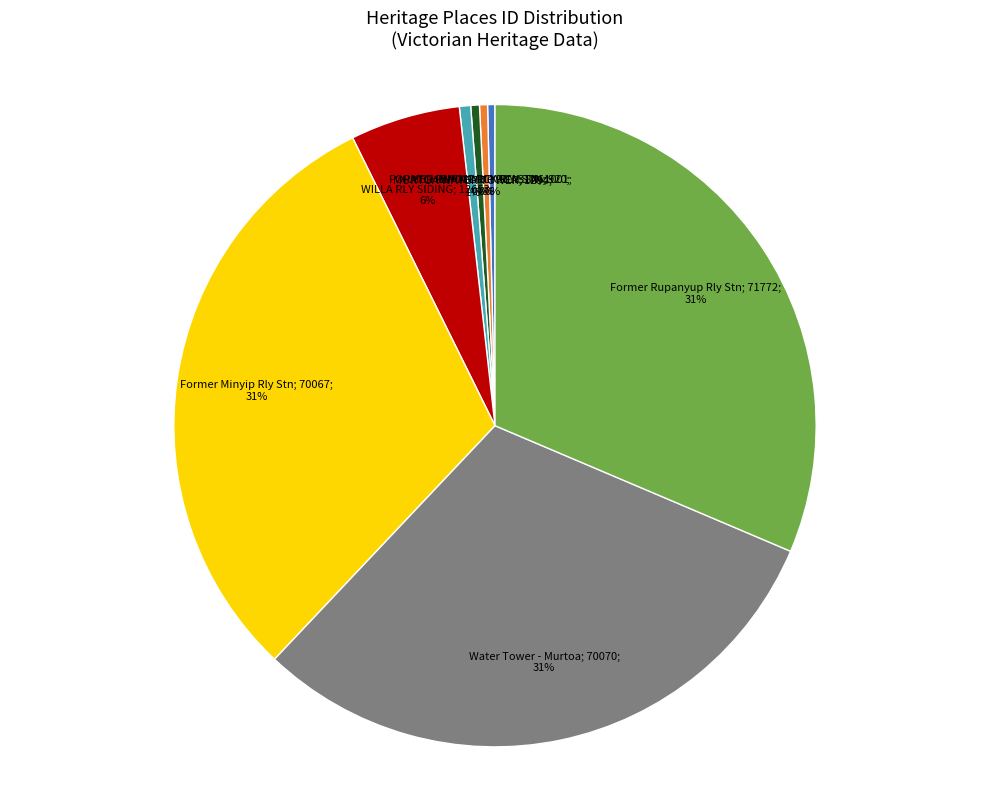

How many slices are in this pie chart?

8